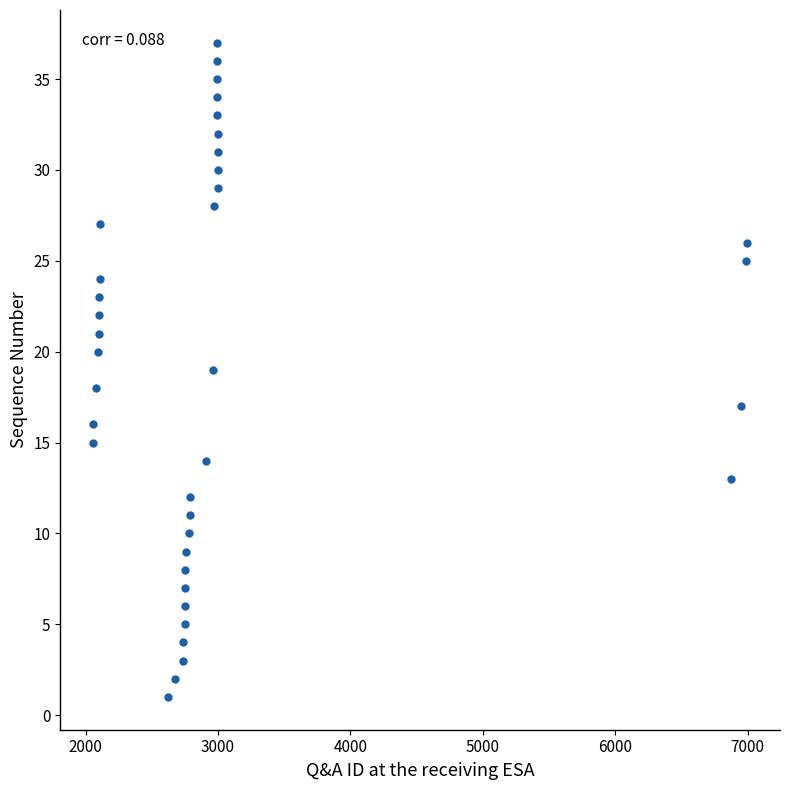

What is the range of Y values (max minus min)?

36